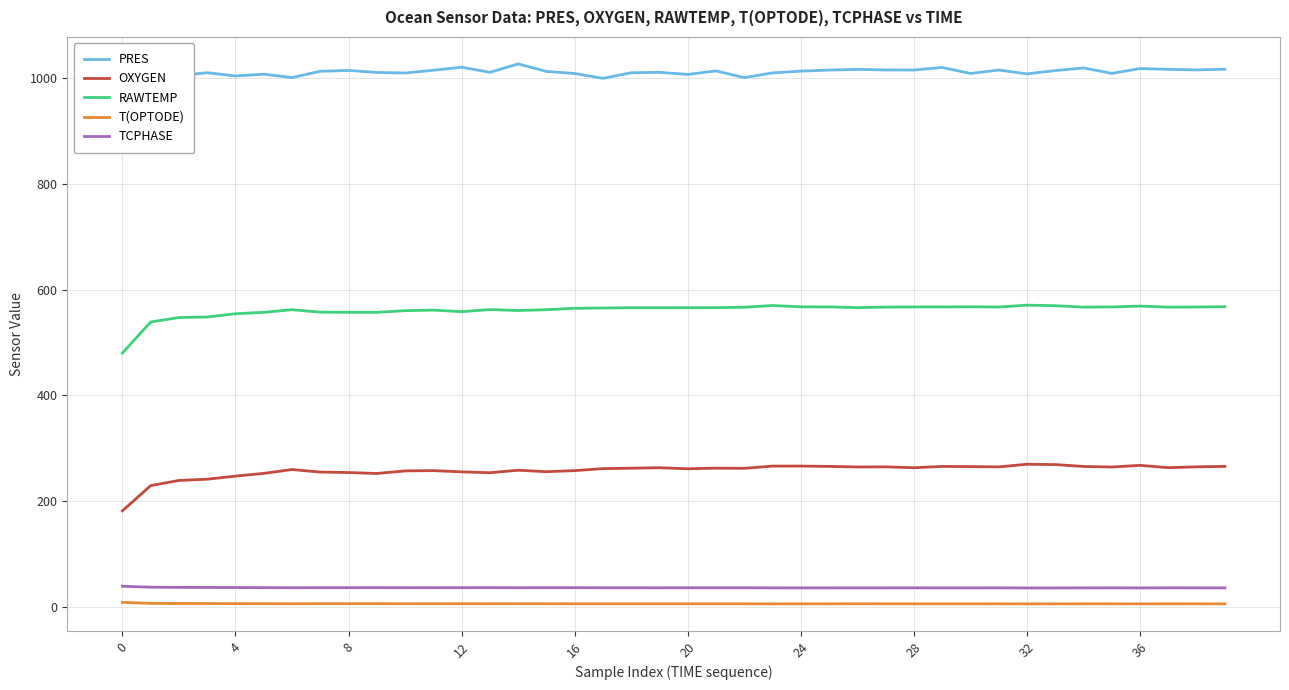

True or false: TCPHASE and T(OPTODE) cross at least once.

False